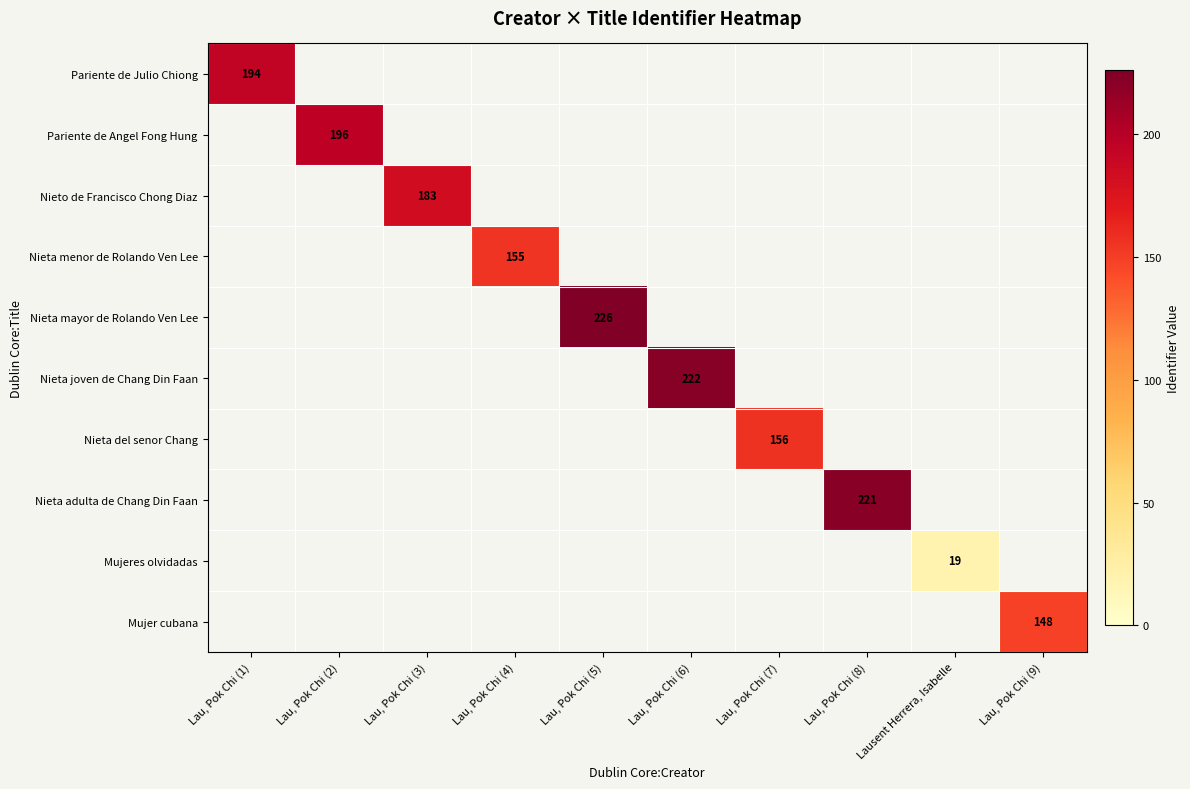

Which label corresponds to the smallest value in the chart?

Lausent Herrera, Isabelle